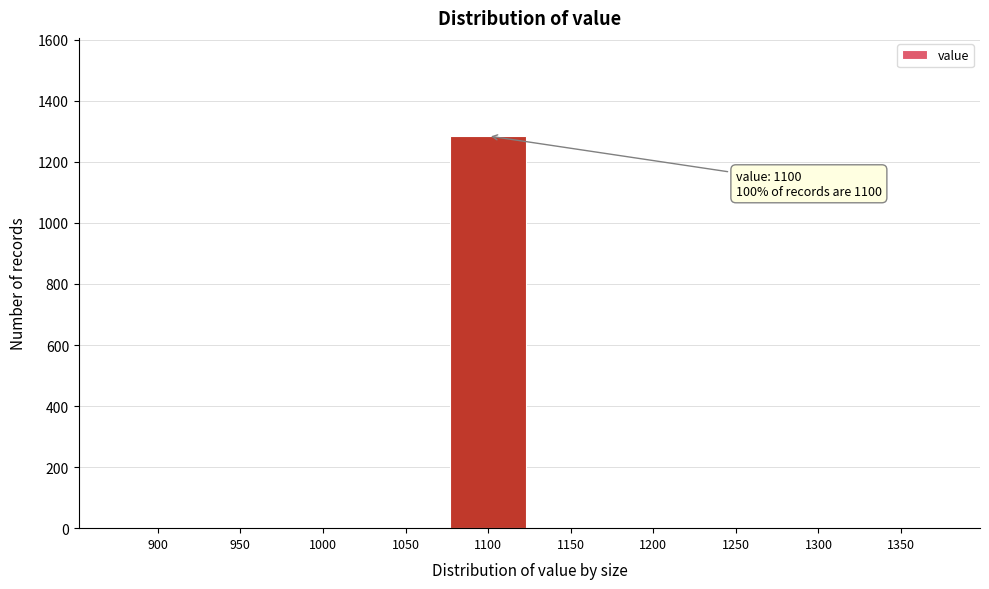

Reading left to right, extract all data points from this chart.

900=0	950=0	1000=0	1050=0	1100=1285	1150=0	1200=0	1250=0	1300=0	1350=0